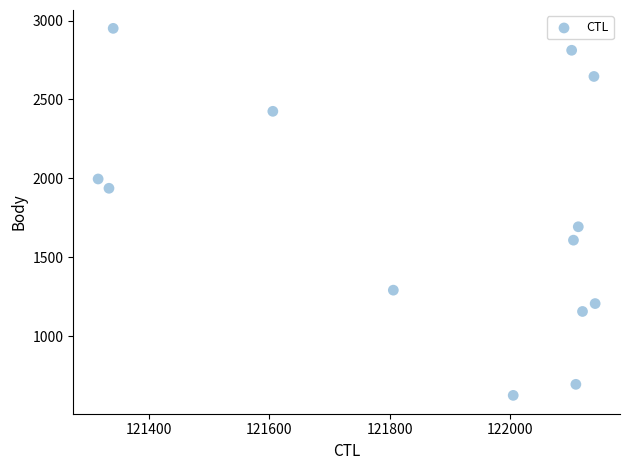

What Y value in the scatter plot is closest to 1787?

1693